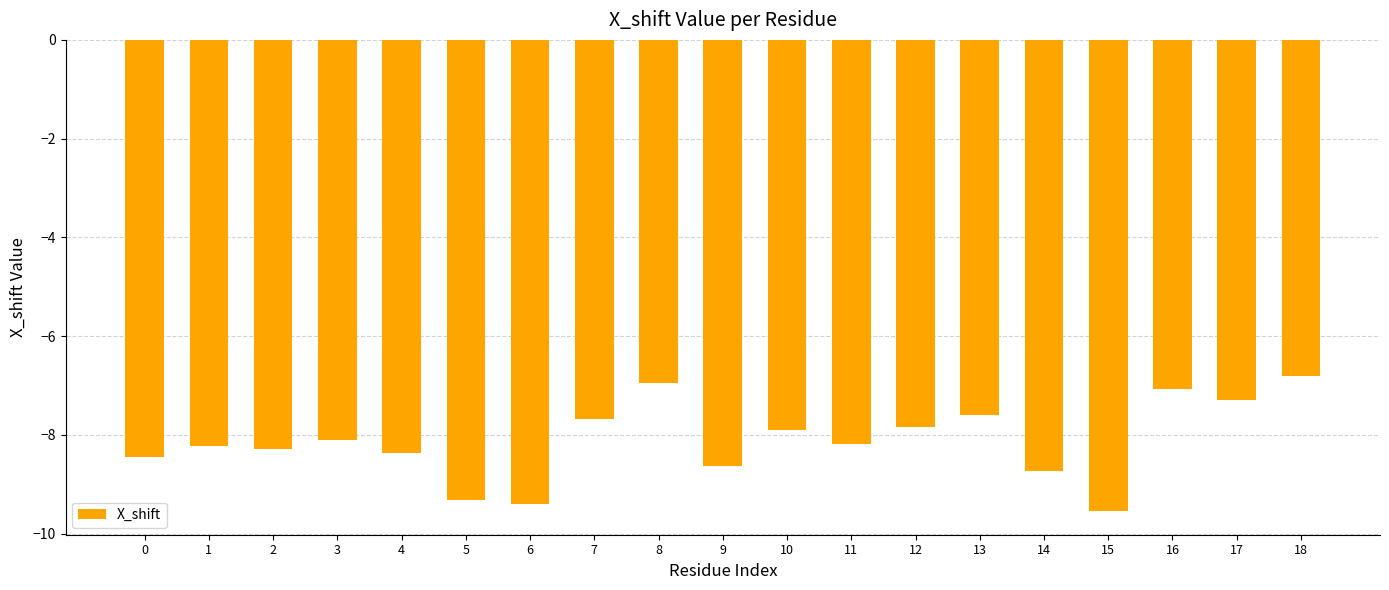

Which category has the lowest value across all series?

15